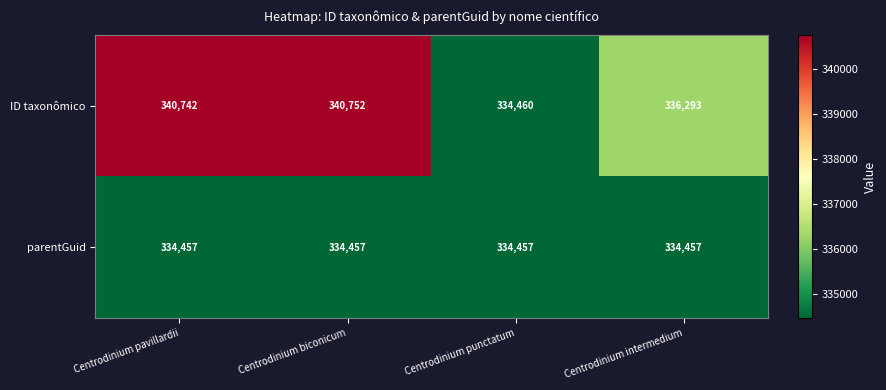

What is the sum of all parentGuid values?

1337828